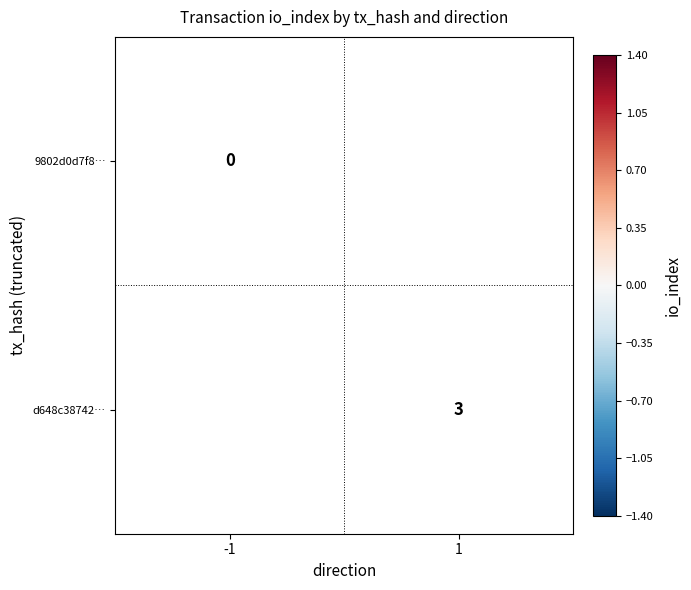

The value of d648c38742… at 1 is 3. True or false?

True